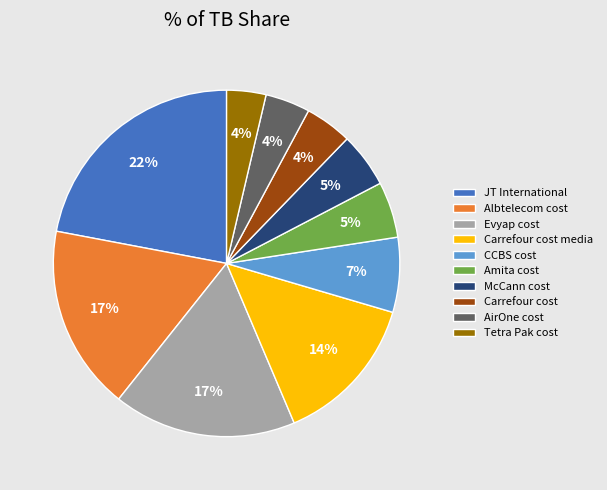

To the nearest percent, what portion does Amita cost represent?

5%